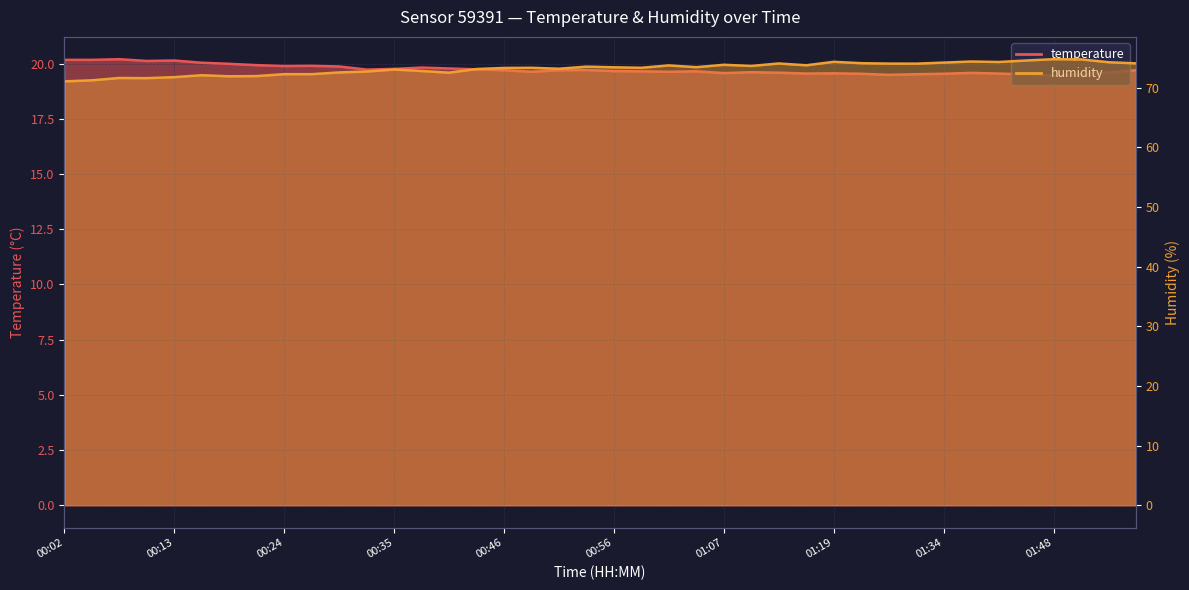

List the series in order of their peak value, highest first.

humidity, temperature